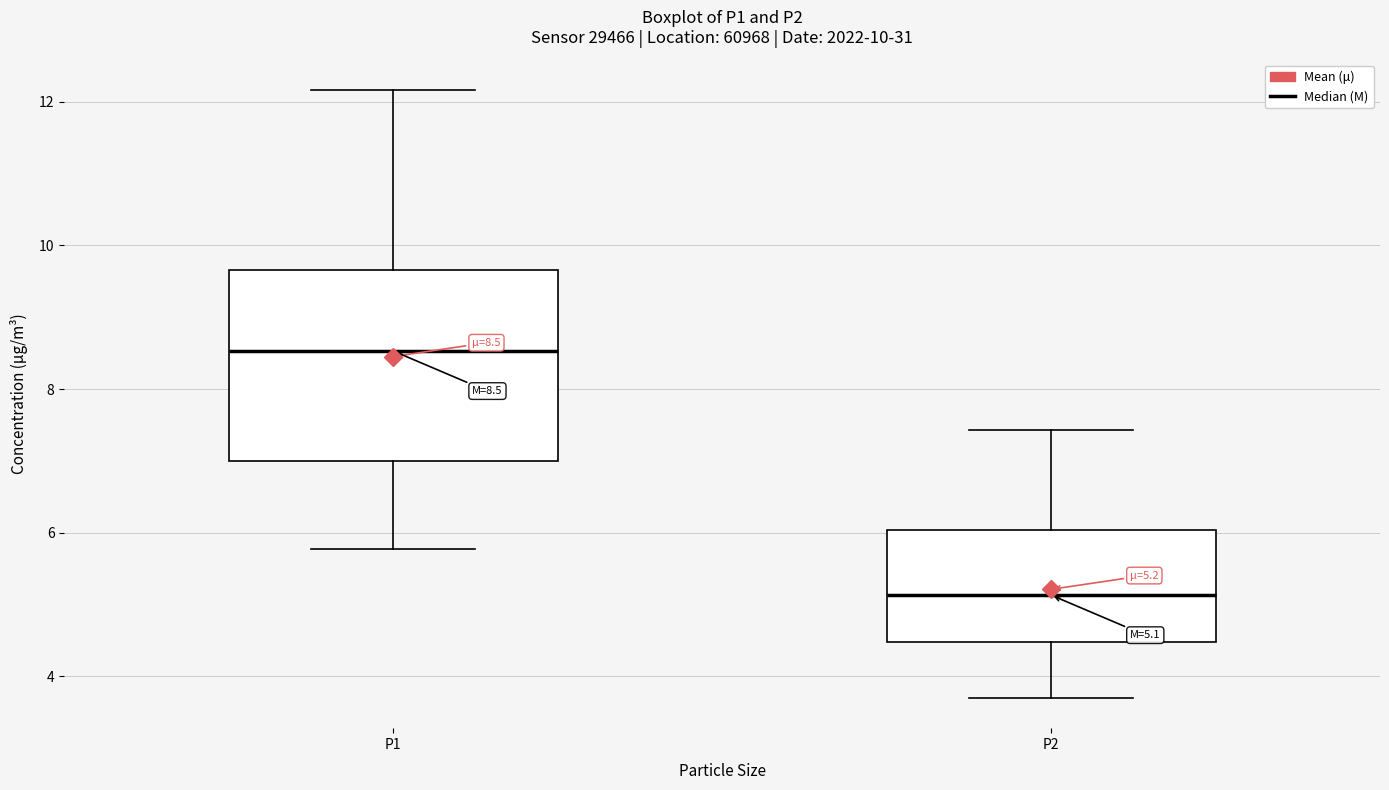

Which box has the highest median line?

P1